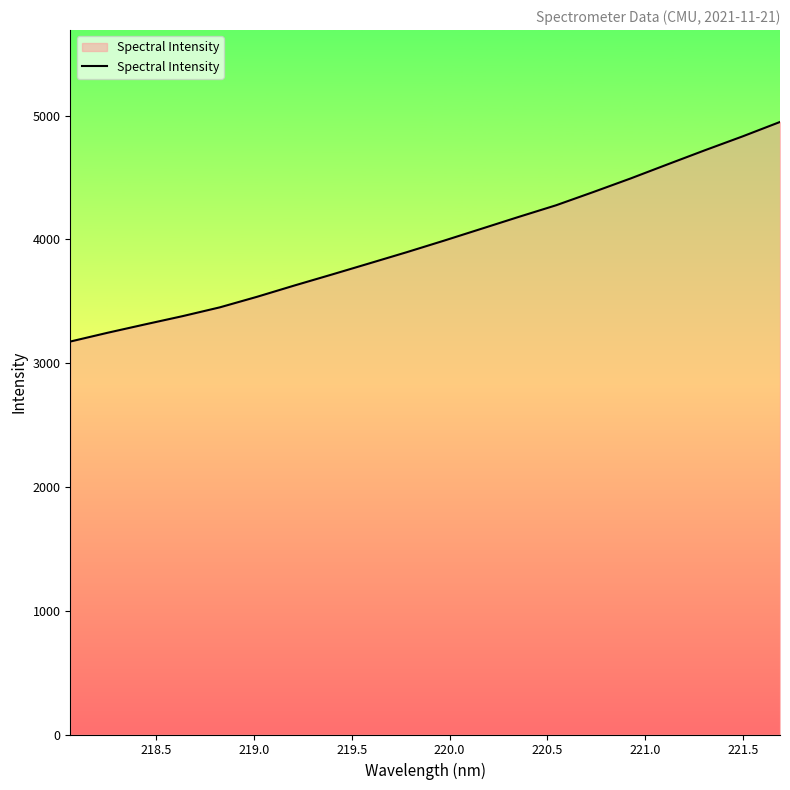

What is the minimum value shown in the chart?

3174.2